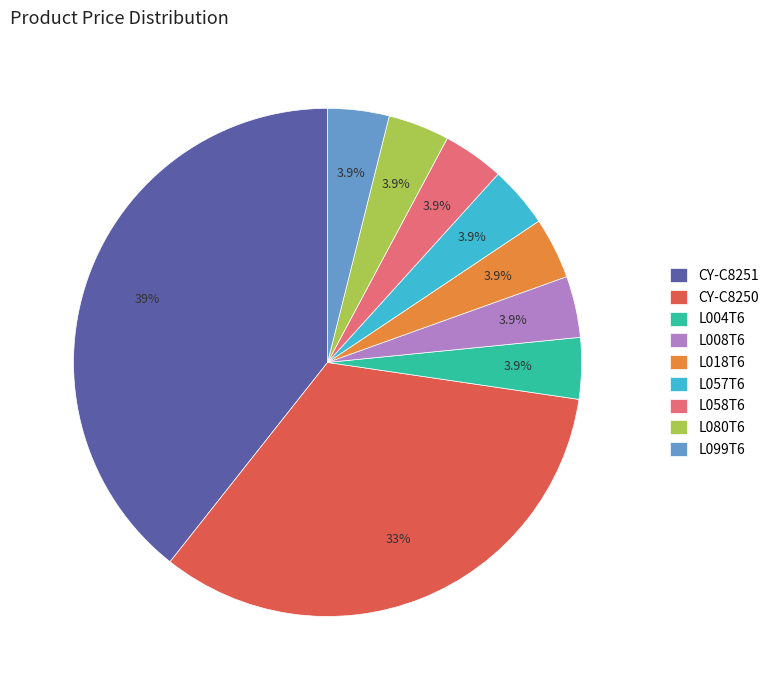

Count the number of slices in the pie.

9